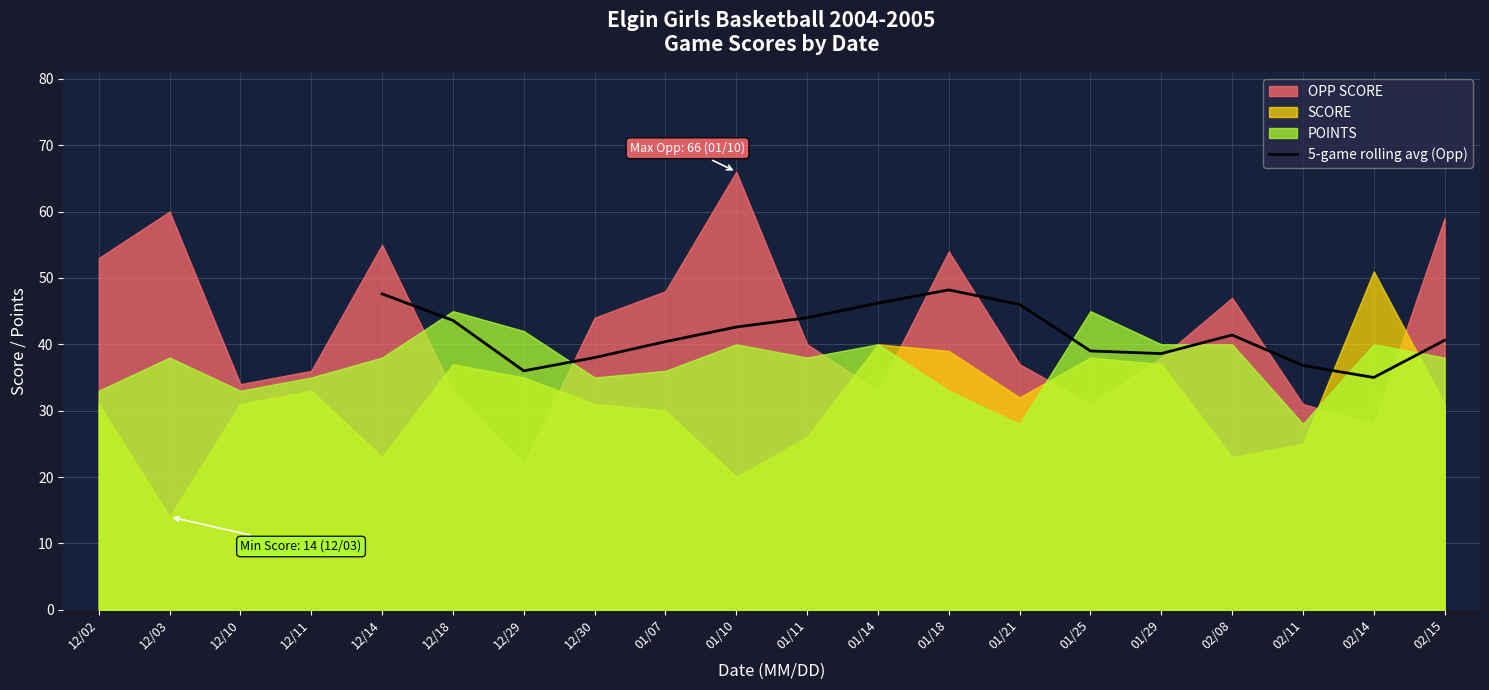

Does the chart have visible grid lines?

Yes